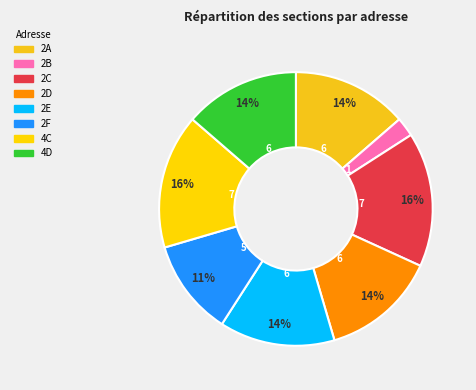

How many slices are in this pie chart?

8